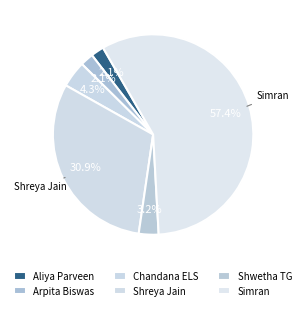

True or false: Arpita Biswas accounts for 2% of the total.

True